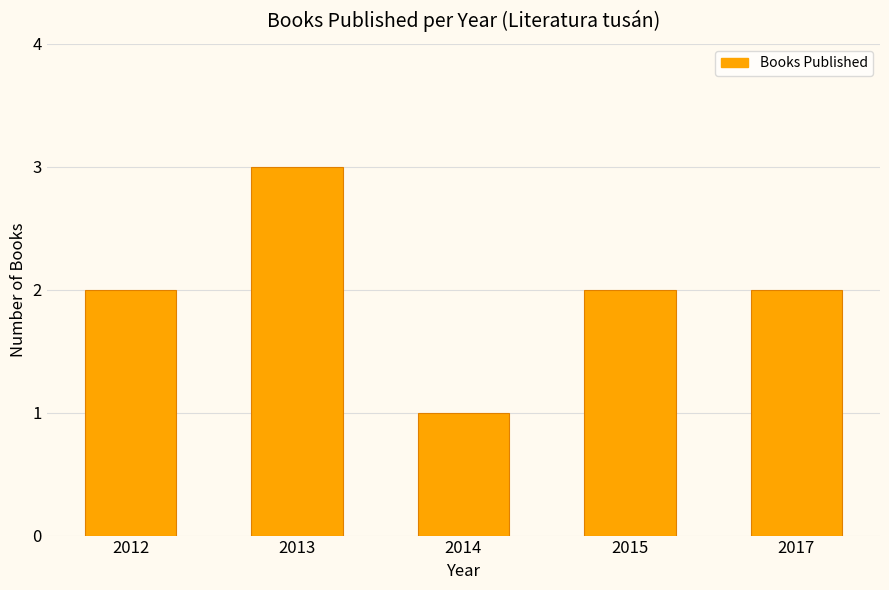

Reading left to right, extract all data points from this chart.

2	3	1	2	2